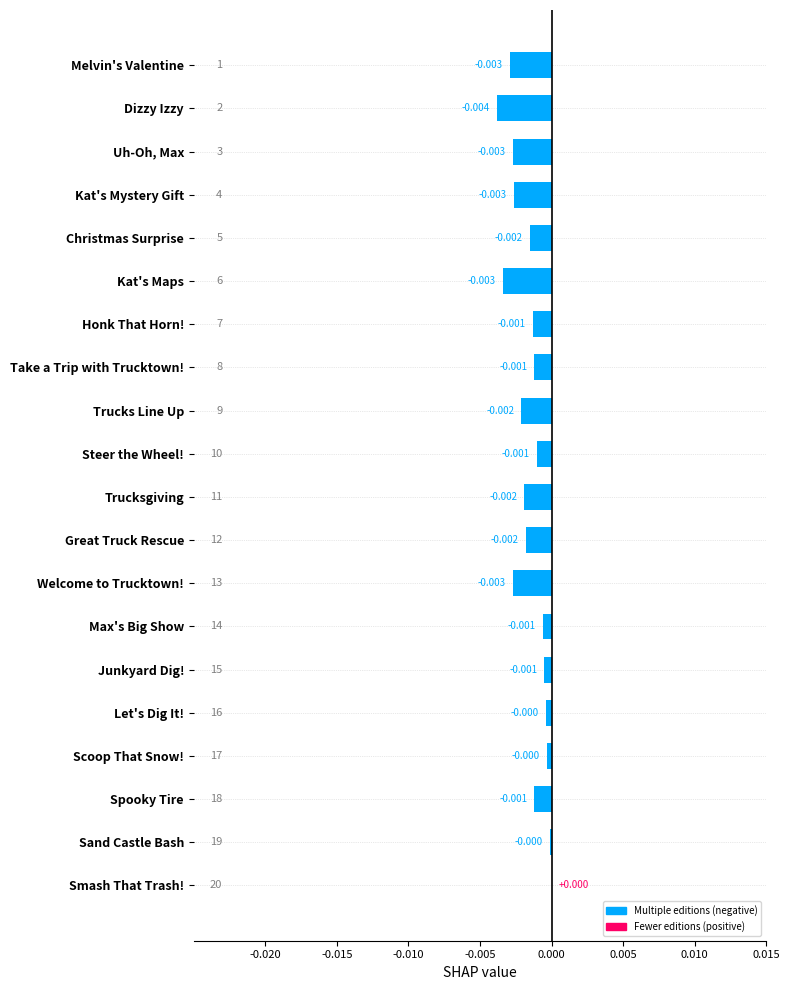

Between Uh-Oh, Max and Dizzy Izzy, which is larger?

Uh-Oh, Max